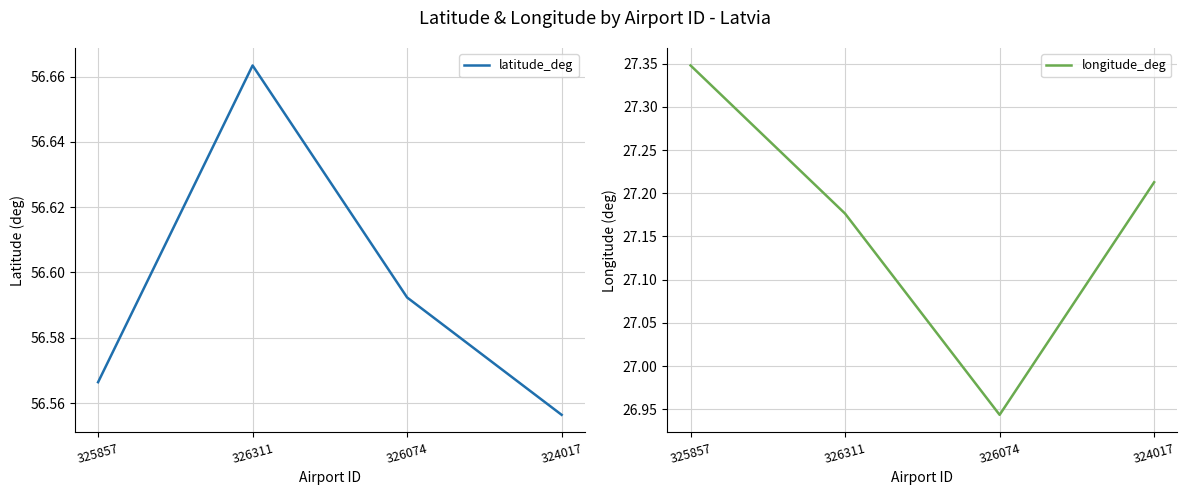

What is the average value of the latitude_deg series?

56.6